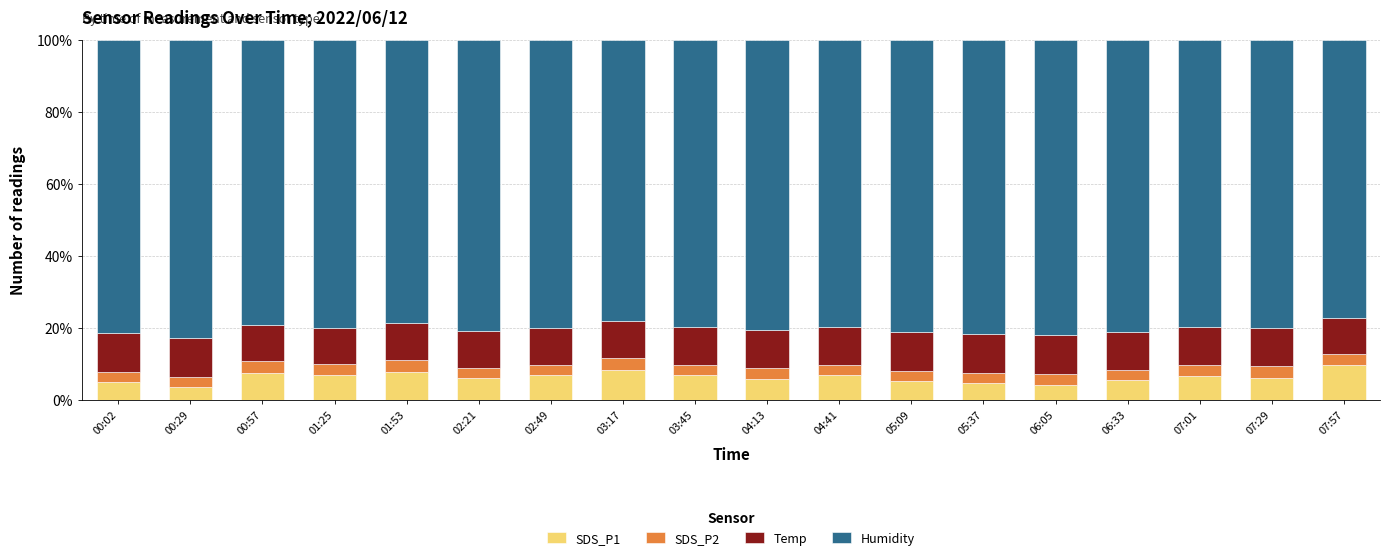

Is it true that SDS_P1 equals 3.6 at 00:29?

True